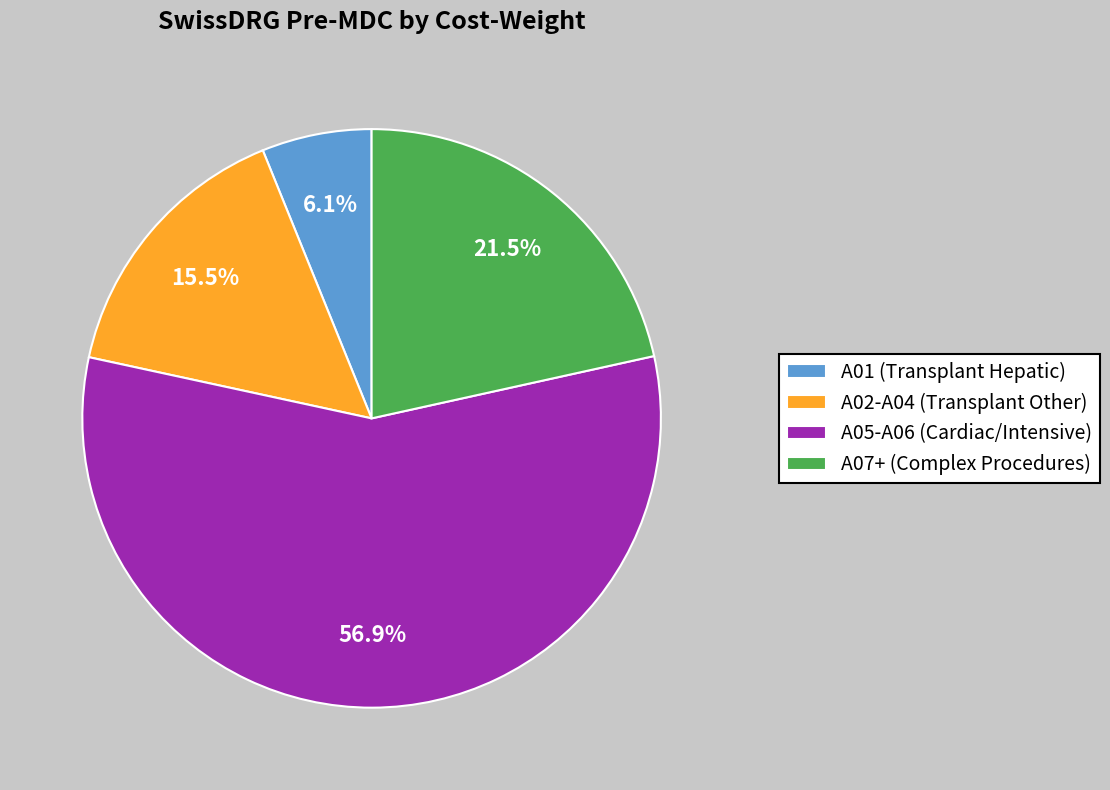

How much of the chart is everything except A05-A06 (Cardiac/Intensive)?

43.1%